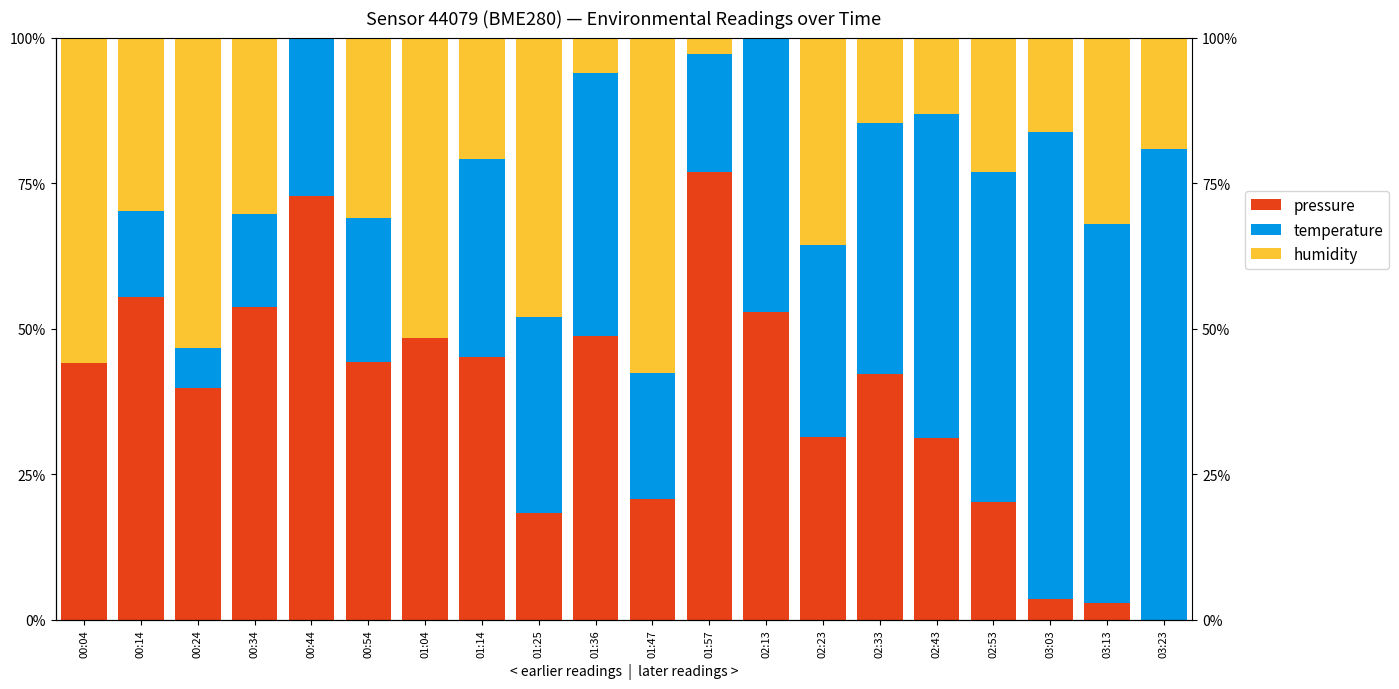

At which label is pressure closest to 38?

00:24